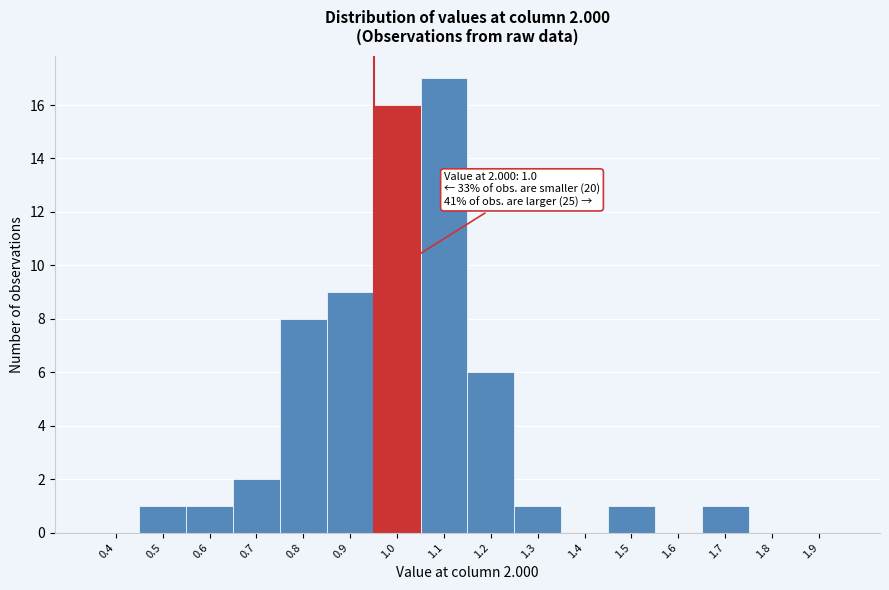

Reading left to right, list all the values displayed in this chart.

0.4=0	0.5=1	0.6=1	0.7=2	0.8=8	0.9=9	1.0=16	1.1=17	1.2=6	1.3=1	1.4=0	1.5=1	1.6=0	1.7=1	1.8=0	1.9=0